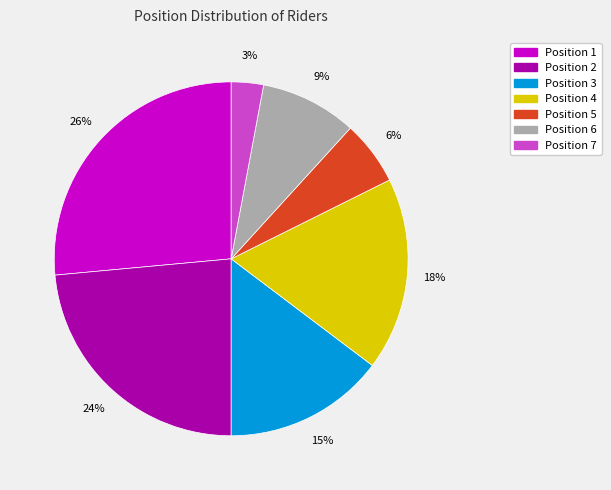

To the nearest percent, what is the average slice percentage?

14%